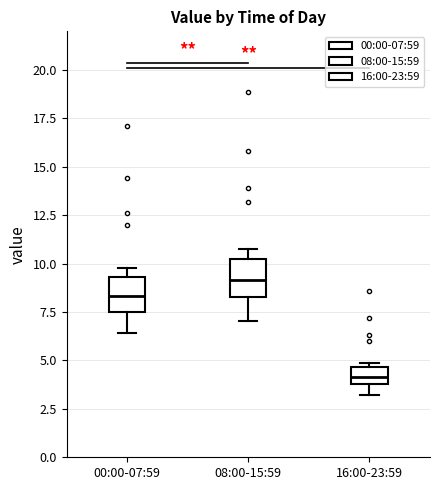

Reading left to right, read every box against the y-axis: the position of its median line, the range the box covers, and the ends of its whiskers. The values are not printed on the chart, so give them approximately, as read against the axis.

00:00-07:59: median 8.5, box 7.5 to 9.5, whiskers 6.5 to 10.0
08:00-15:59: median 9.0, box 8.5 to 10.0, whiskers 7.0 to 10.5
16:00-23:59: median 4.0 (inside the box), box 4.0 to 4.5, whiskers 3.0 to 5.0